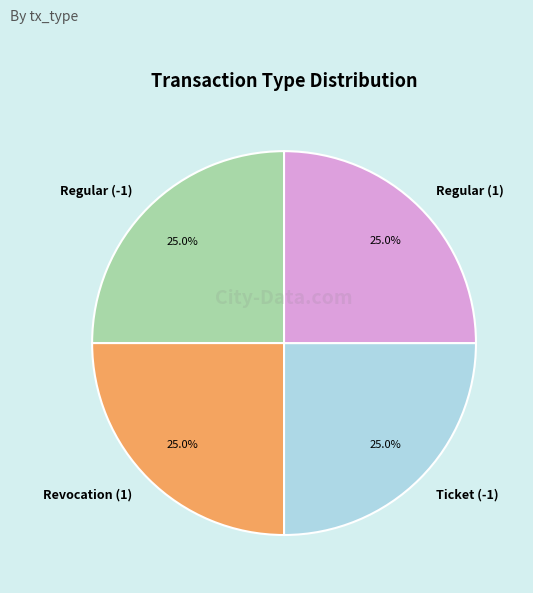

Approximately how many times larger is the value at Ticket (-1) compared to Regular (1)?

1.0